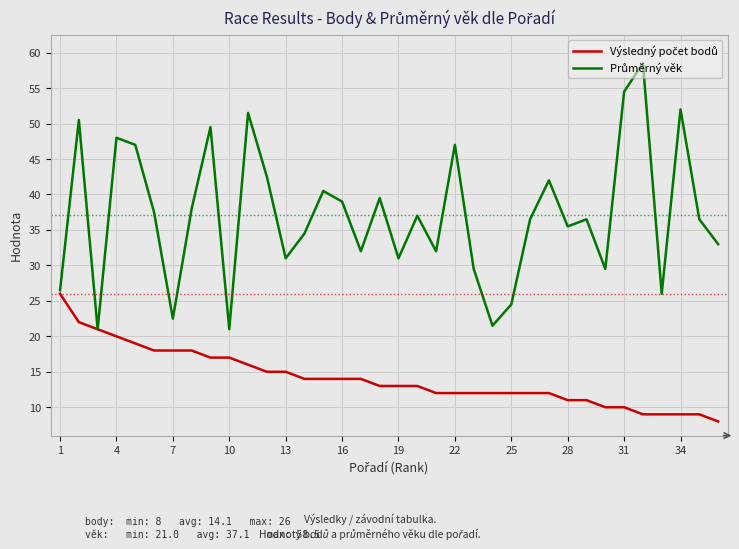

What is the greatest value displayed?

58.5